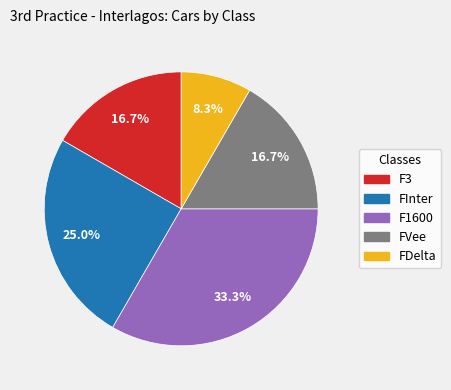

Which has a higher value, FInter or FVee?

FInter